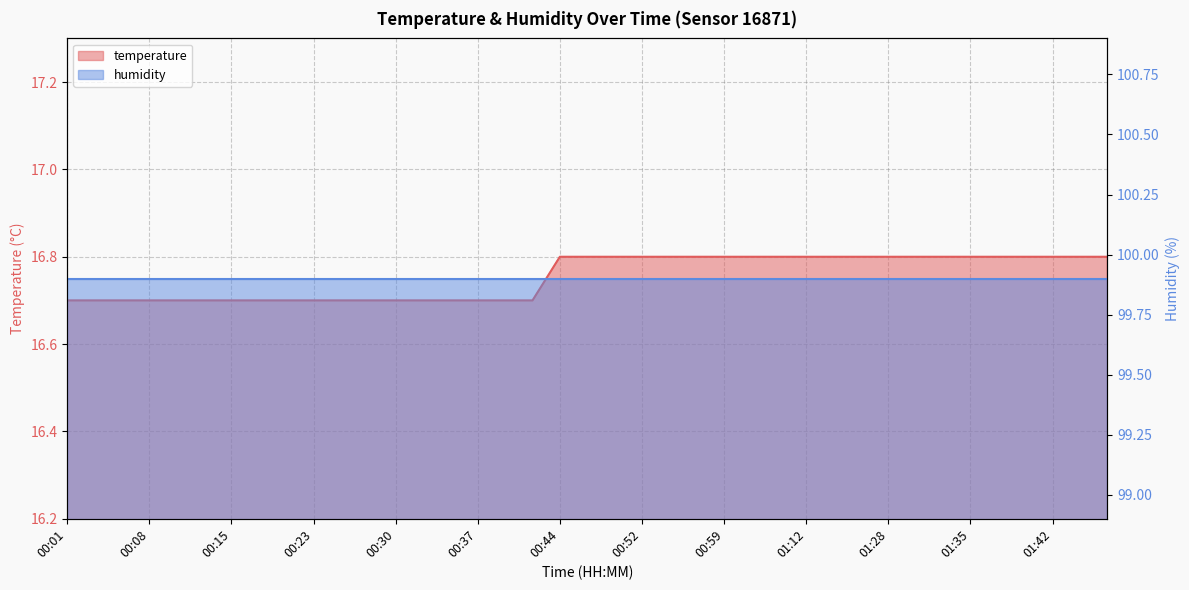

Rank the categories by value from highest to lowest.

00:44, 00:47, 00:49, 00:52, 00:54, 00:57, 00:59, 01:02, 01:04, 01:12, 01:17, 01:19, 01:28, 01:30, 01:33, 01:35, 01:38, 01:40, 01:42, 01:45, 01:47, 00:01, 00:03, 00:06, 00:08, 00:10, 00:13, 00:15, 00:18, 00:20, 00:23, 00:25, 00:27, 00:30, 00:32, 00:35, 00:37, 00:40, 00:42